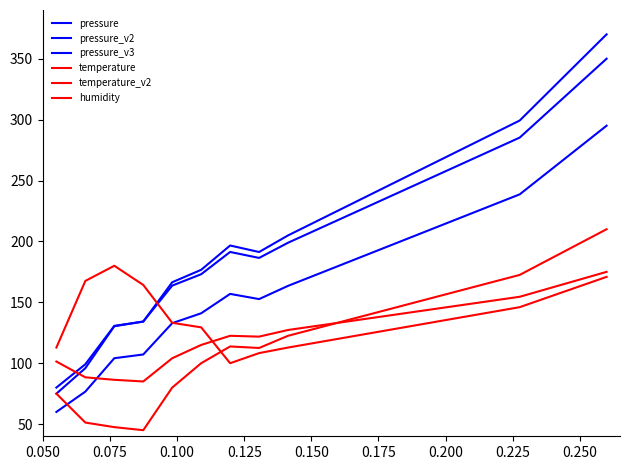

Does the chart display data point markers on the line(s)?

No